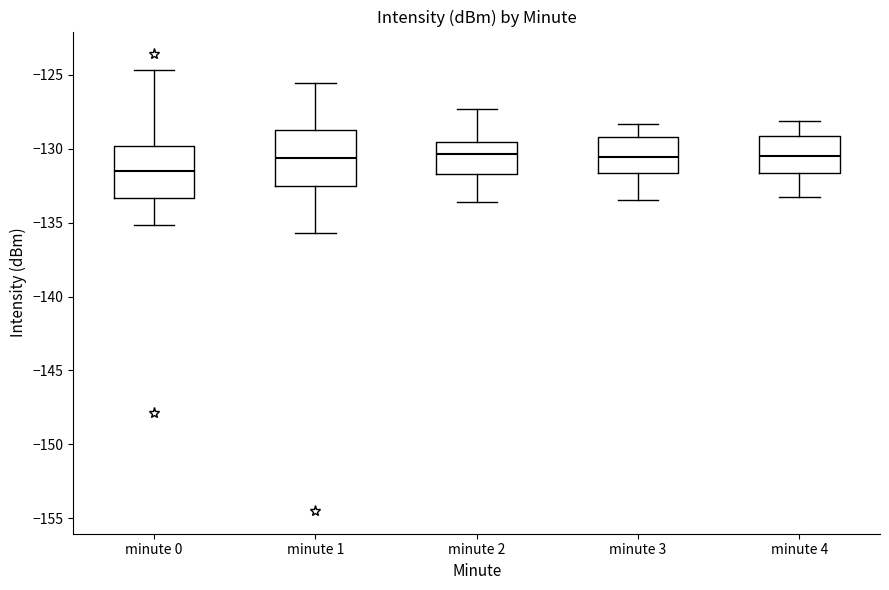

Reading left to right, read every box against the y-axis: the position of its median line, the range the box covers, and the ends of its whiskers. The values are not printed on the chart, so give them approximately, as read against the axis.

minute 0: median -131.5, box -133.5 to -130.0, whiskers -135.0 to -124.5
minute 1: median -130.5, box -132.5 to -128.5, whiskers -135.5 to -125.5
minute 2: median -130.5, box -131.5 to -129.5, whiskers -133.5 to -127.5
minute 3: median -130.5, box -131.5 to -129.0, whiskers -133.5 to -128.5
minute 4: median -130.5, box -131.5 to -129.0, whiskers -133.5 to -128.0